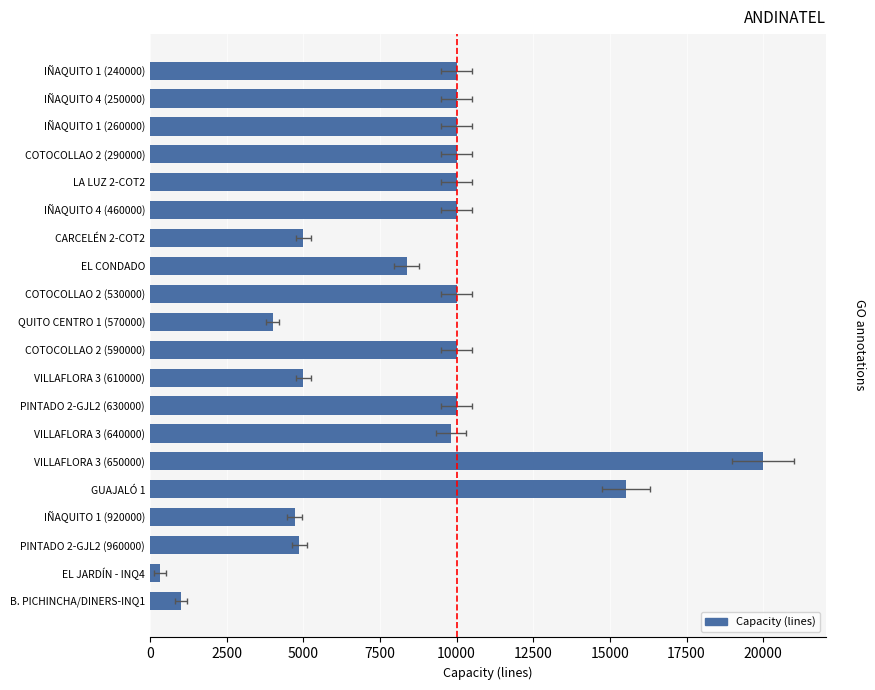

Where does the data first go above 10000?

VILLAFLORA 3 (650000)